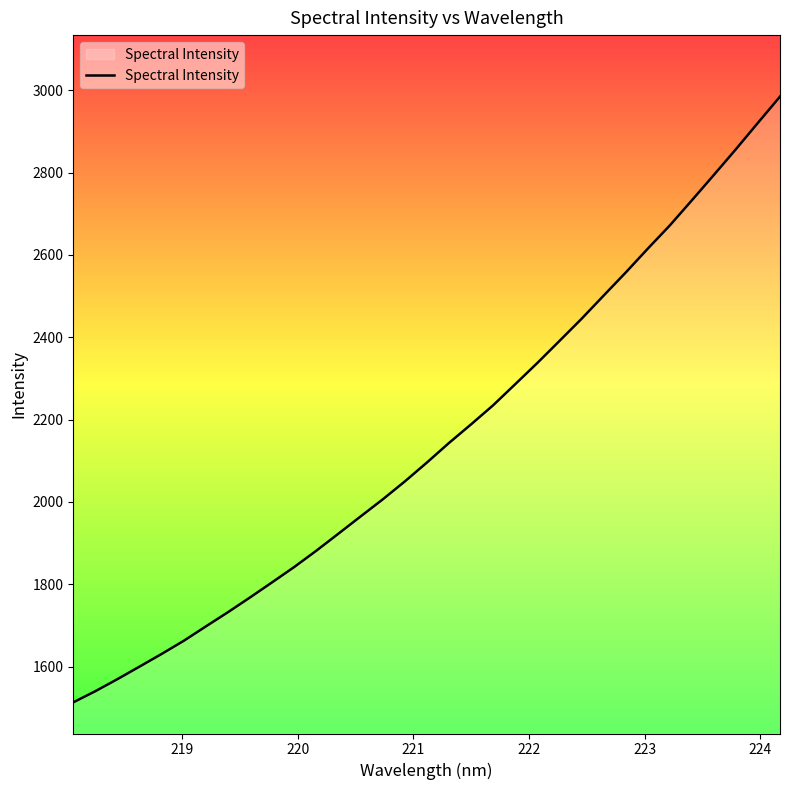

What is the maximum value shown in the chart?

2984.4